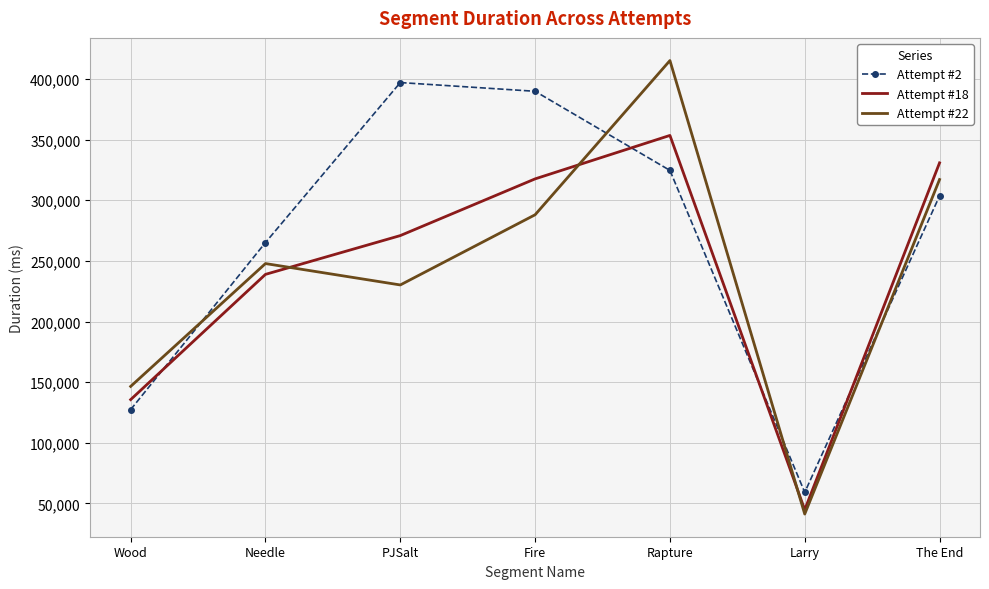

The value of Attempt #22 at Needle is 247788. True or false?

True